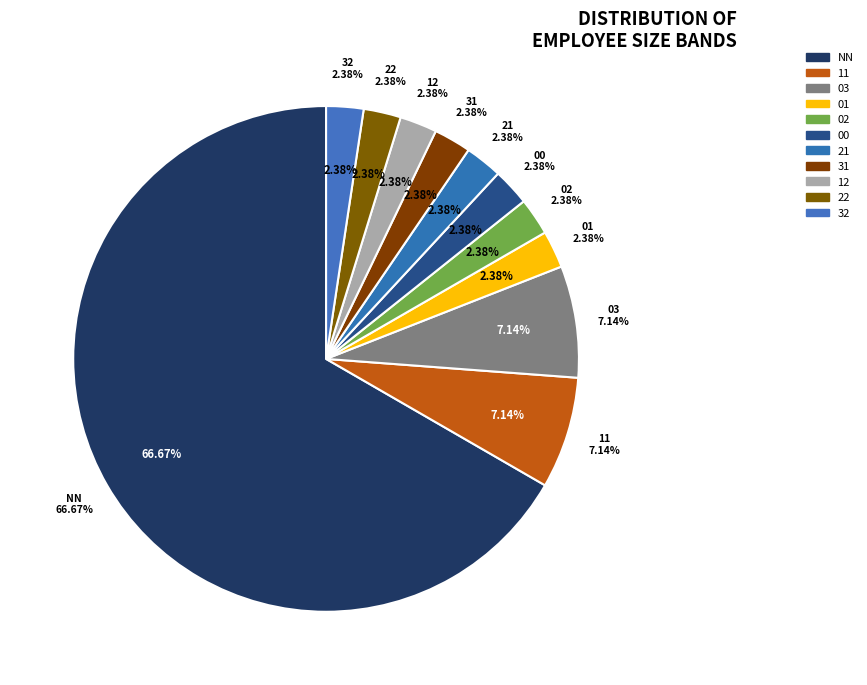

Between 03 and 01, which is larger?

03